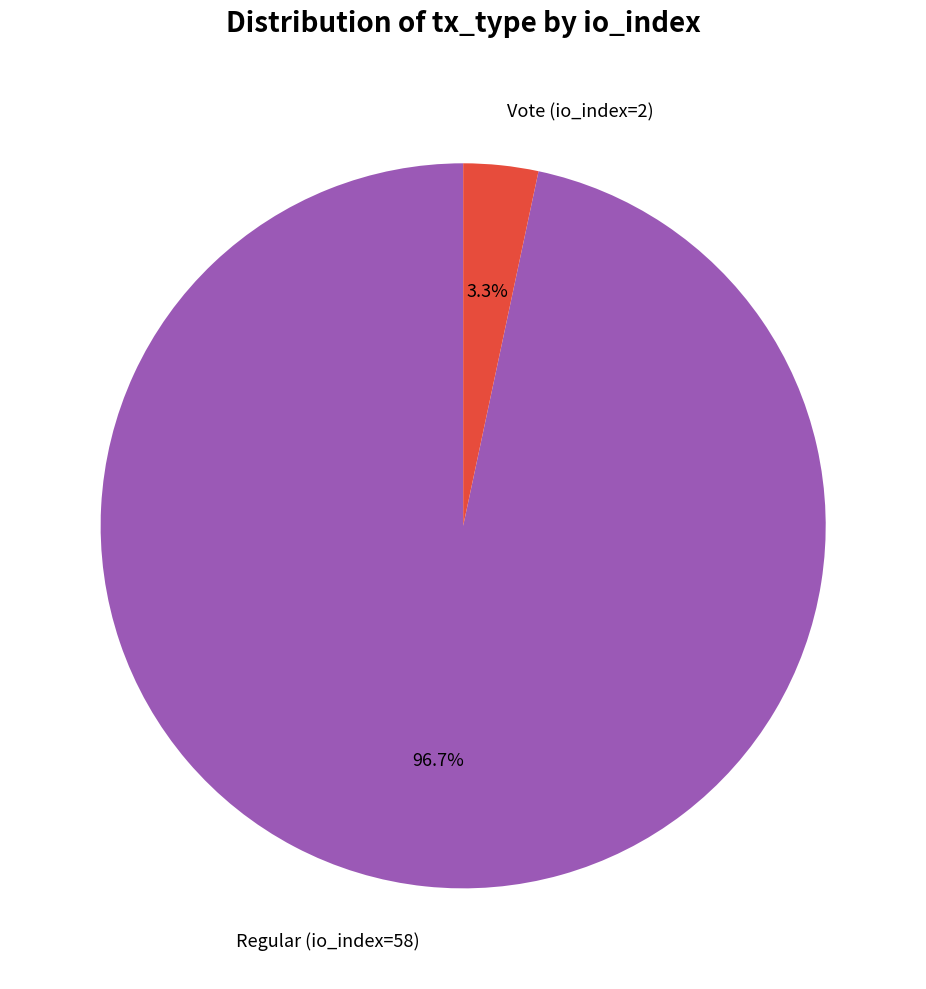

Does any single category account for the majority?

Yes